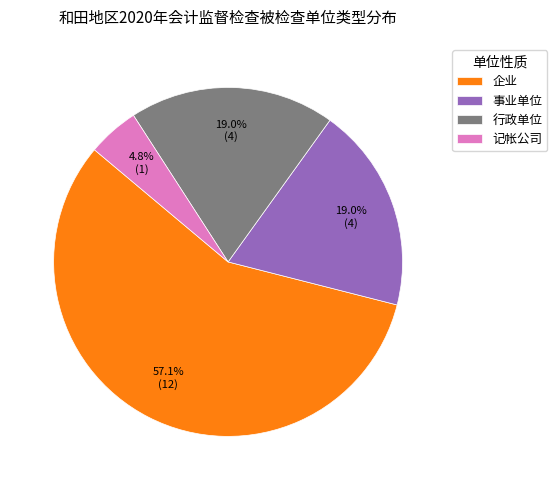

To the nearest percent, what is the difference between the largest and smallest slice percentages?

52%